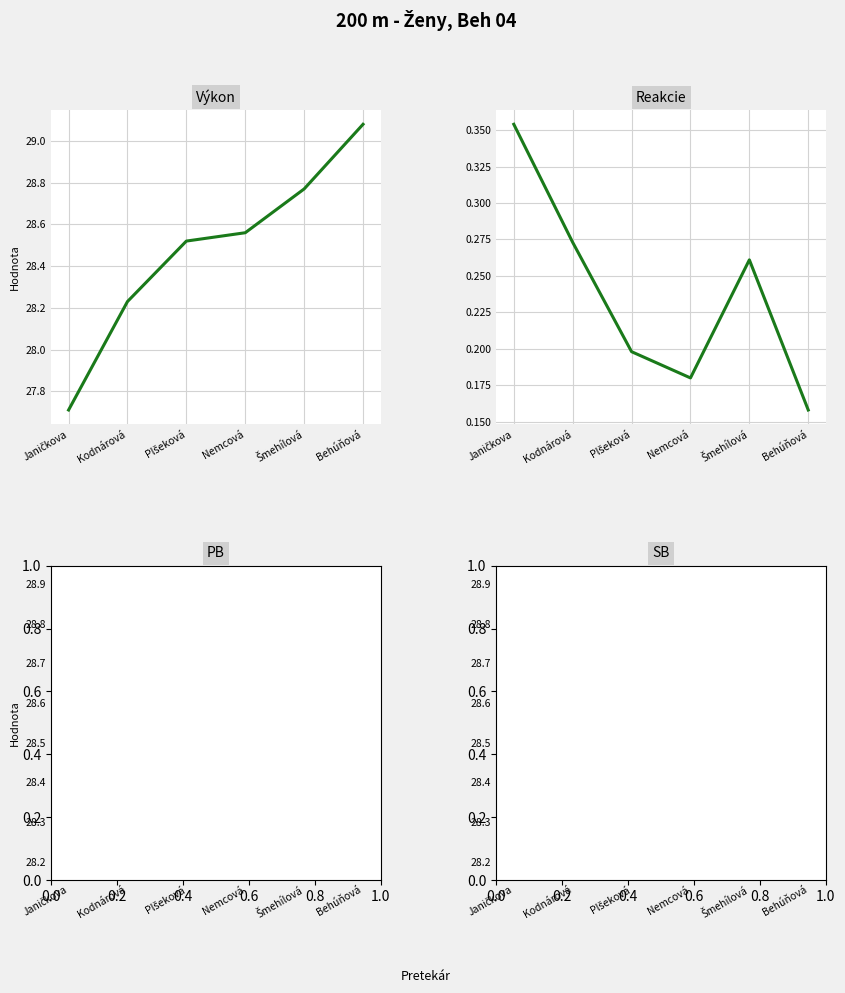

What is the sum of all Reakcie values?

1.4